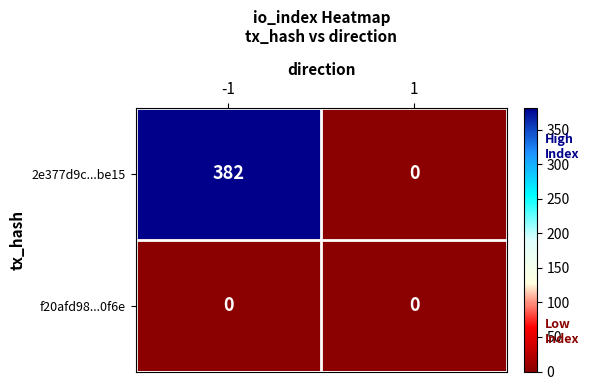

Which series has the largest total across all categories?

2e377d9c...be15